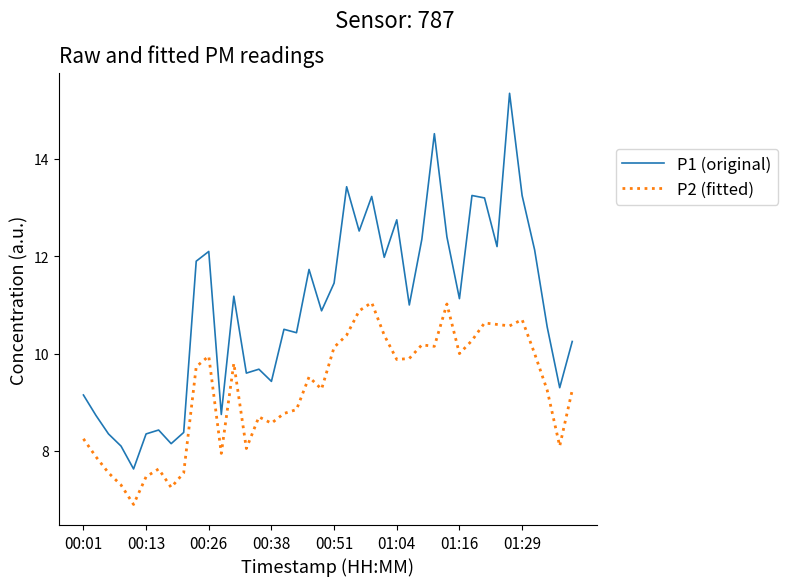

What are all the series names shown in the legend?

P1 (original), P2 (fitted)